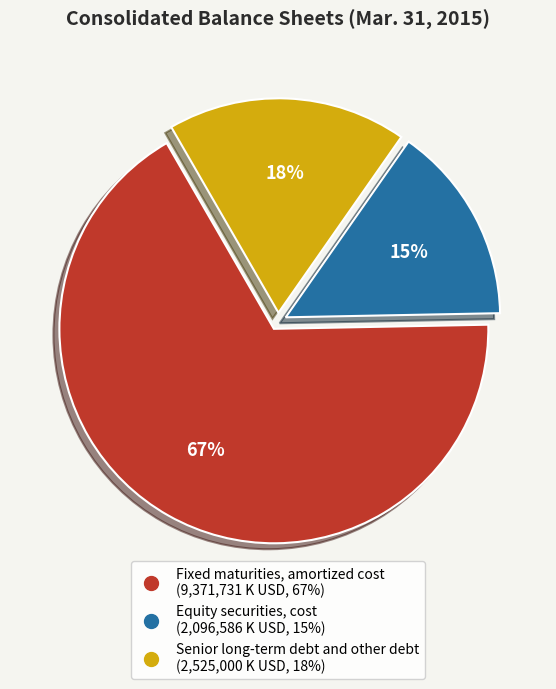

Which slice is the smallest?

Equity securities, cost